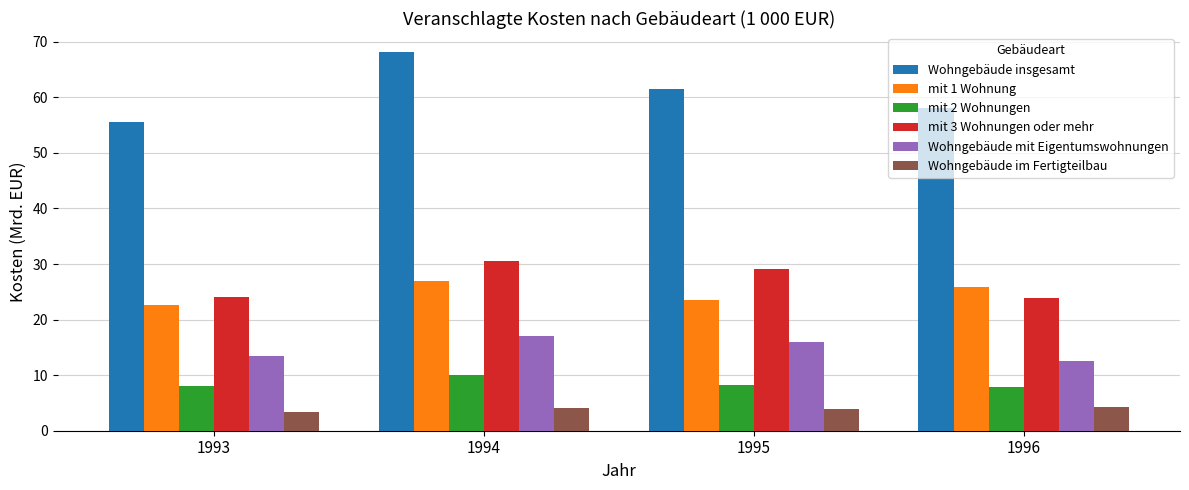

At which label does mit 1 Wohnung first exceed 25?

1994